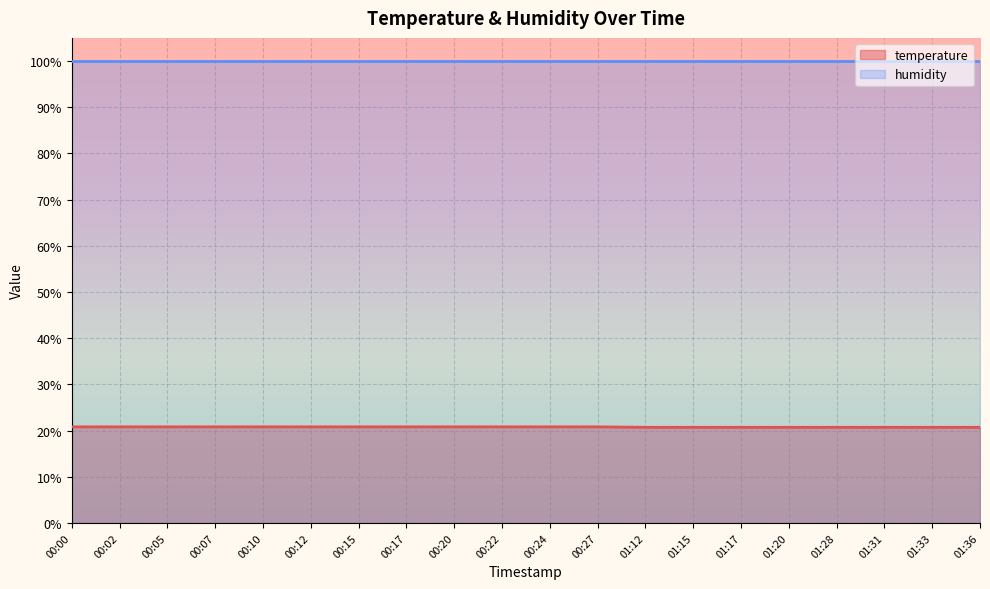

Does the chart display data point markers on the line(s)?

No